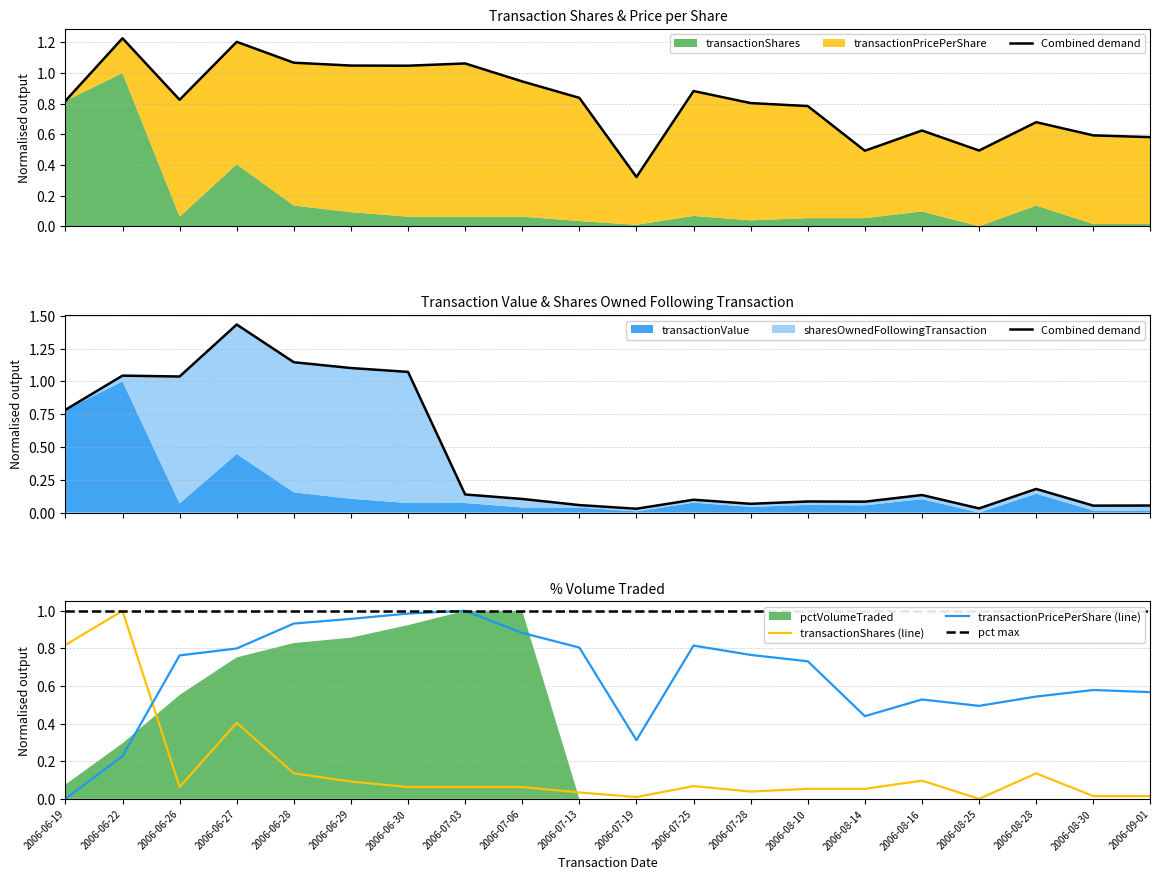

At how many categories does at least one series exceed 0?

20